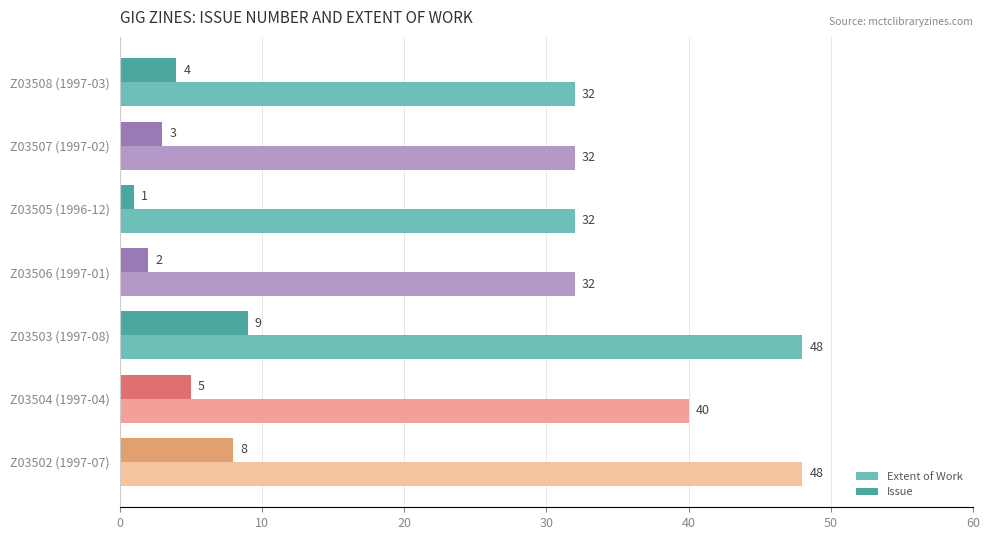

At which category is the sum across all series the highest?

Z03503 (1997-08)